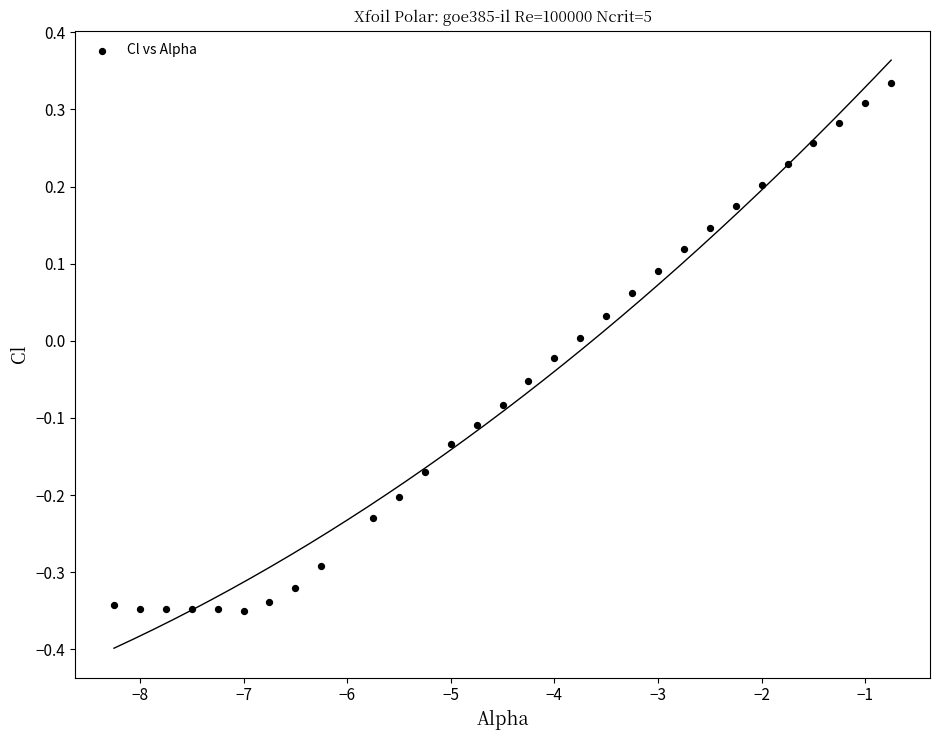

What is the range of Y values (max minus min)?

0.7